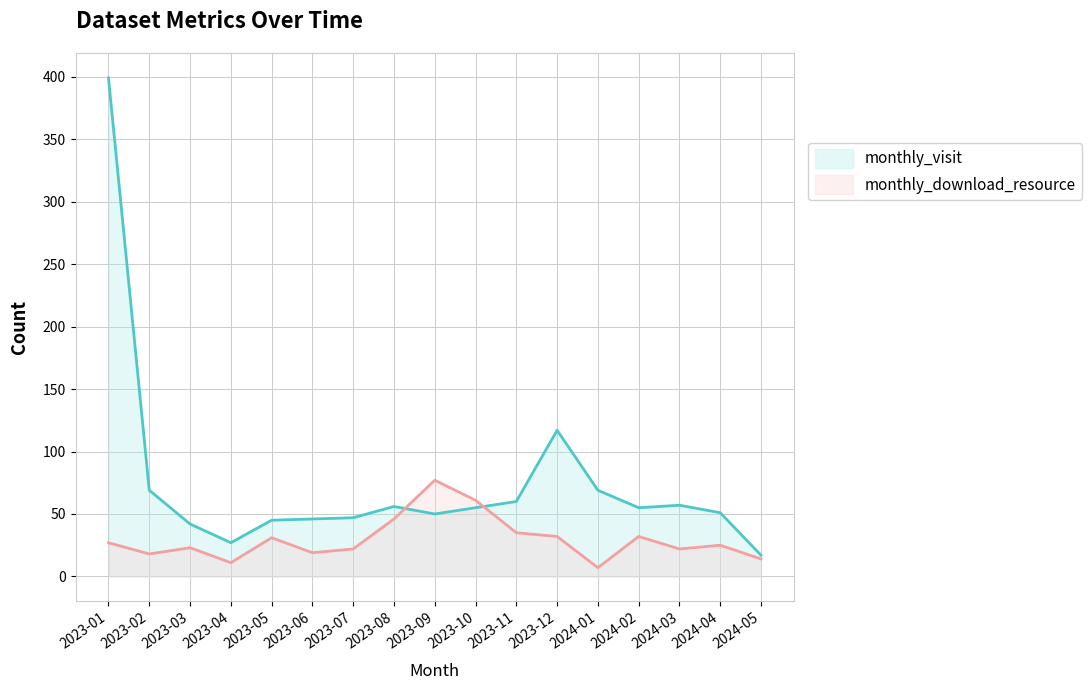

What is the difference between the highest and lowest values at 2023-03?

19